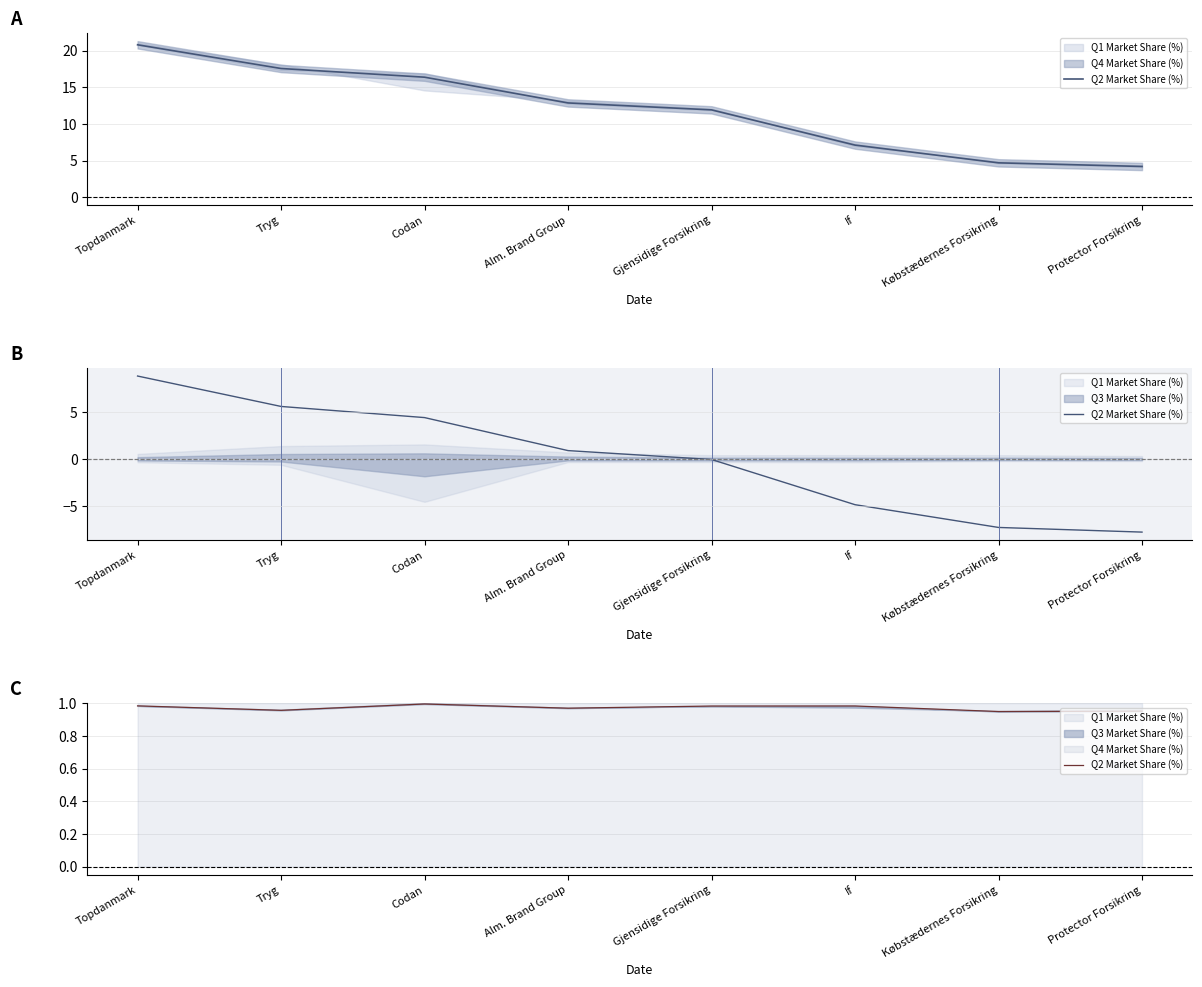

At which category does the chart reach its peak across all series?

Codan